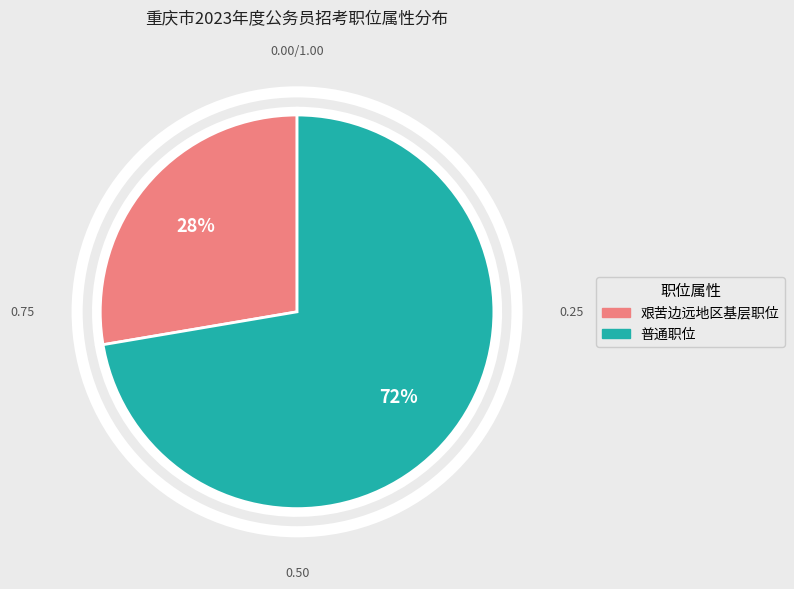

How many segments does this pie chart have?

2